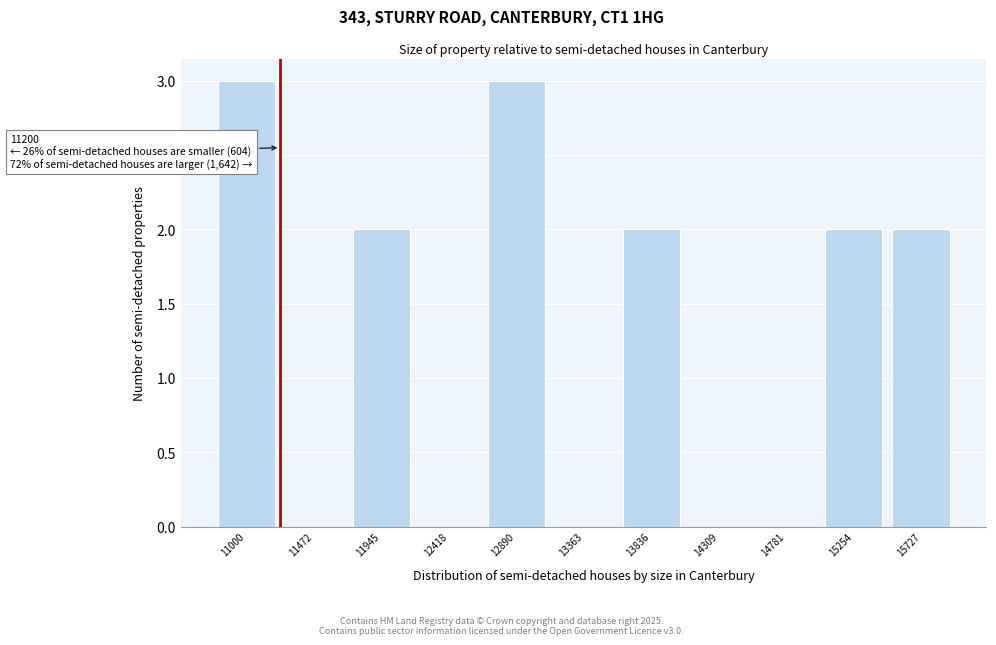

Reading left to right, transcribe all the data shown in this chart.

11000=3	11472=0	11945=2	12418=0	12890=3	13363=0	13836=2	14309=0	14781=0	15254=2	15727=2